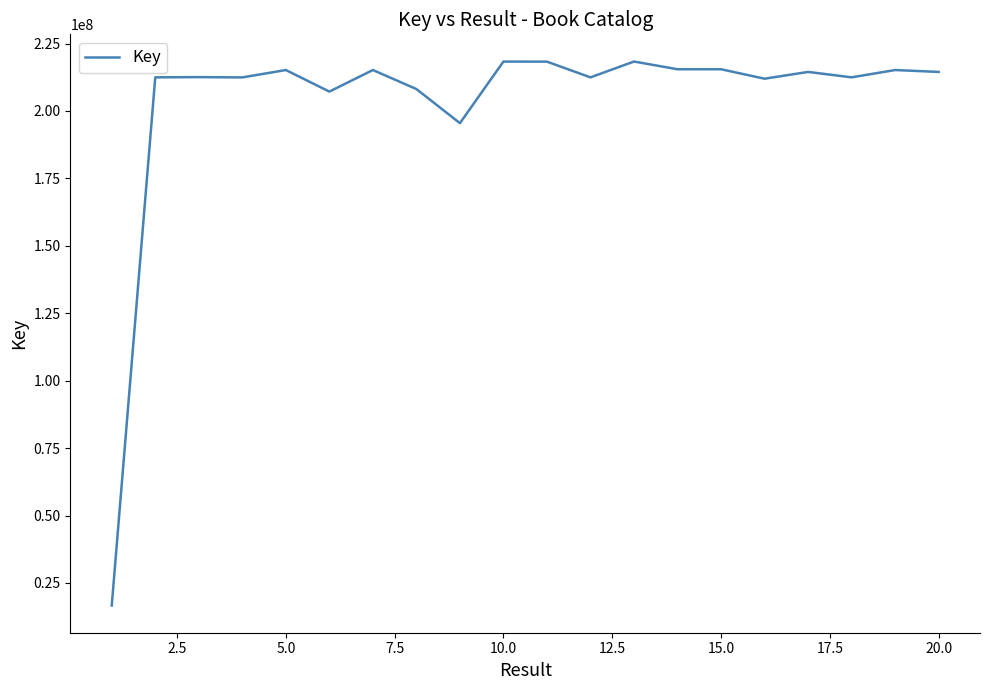

What is the difference between the maximum and minimum values?

201714389